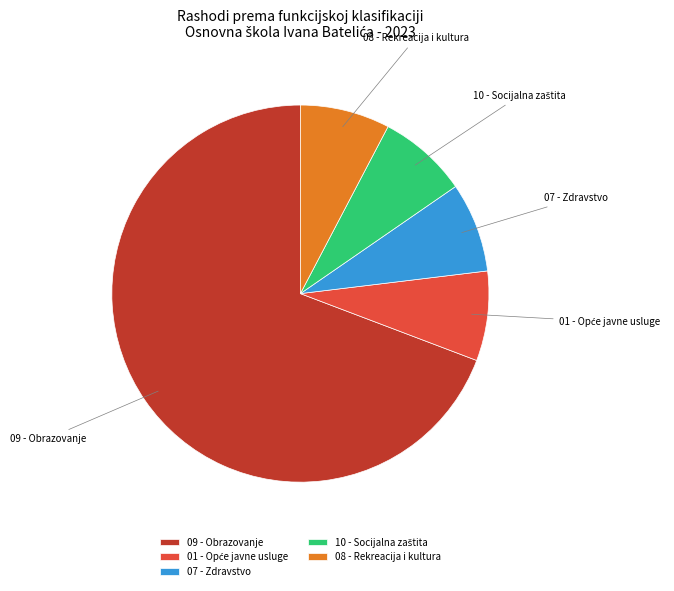

What is the majority slice?

09 - Obrazovanje